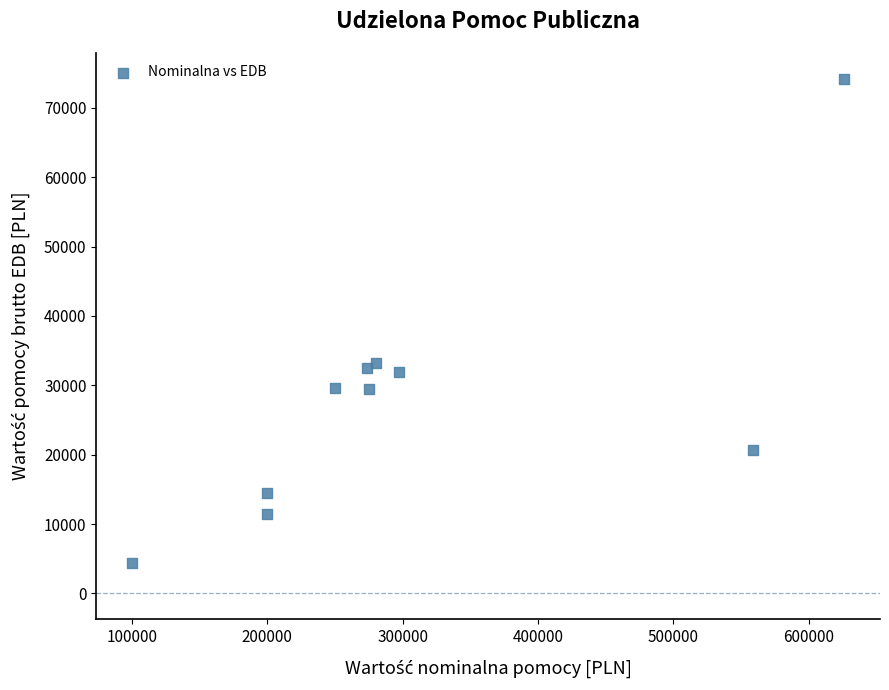

What is the range of X values (max minus min)?

526441.0